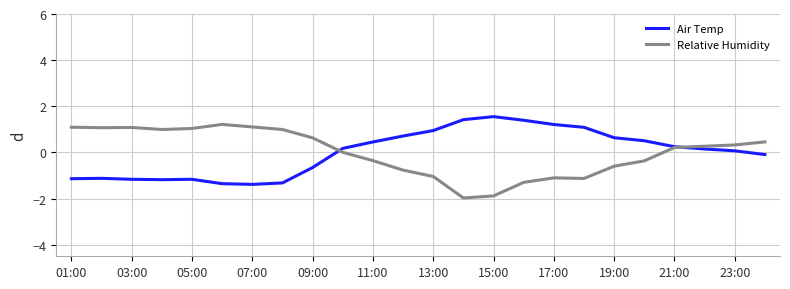

What is the minimum value shown in the chart?

-2.0